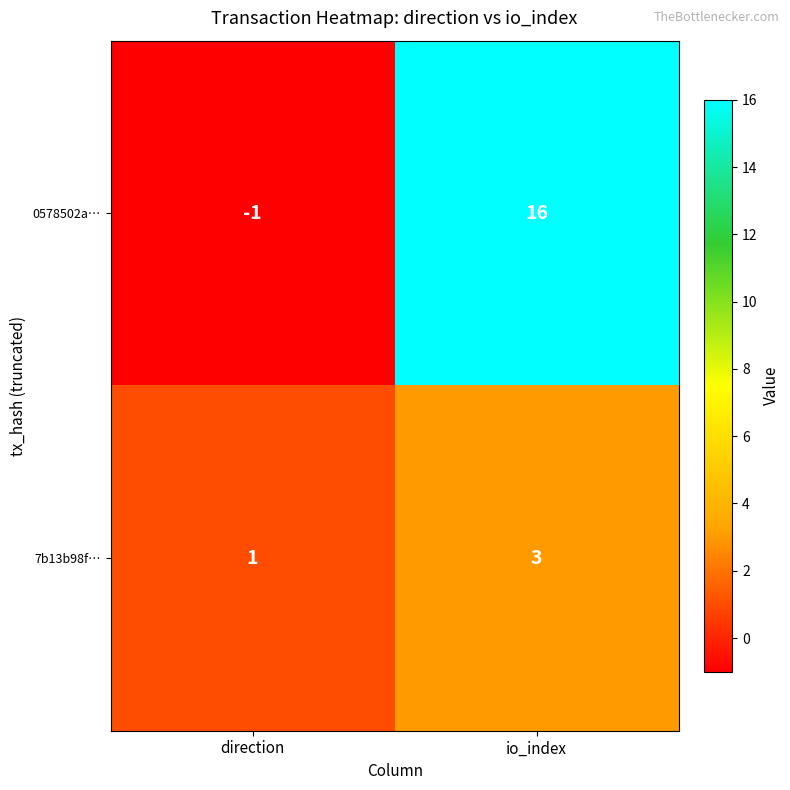

Reading right to left, what are all the values shown in this chart?

0578502a…: io_index=16	direction=-1
7b13b98f…: io_index=3	direction=1